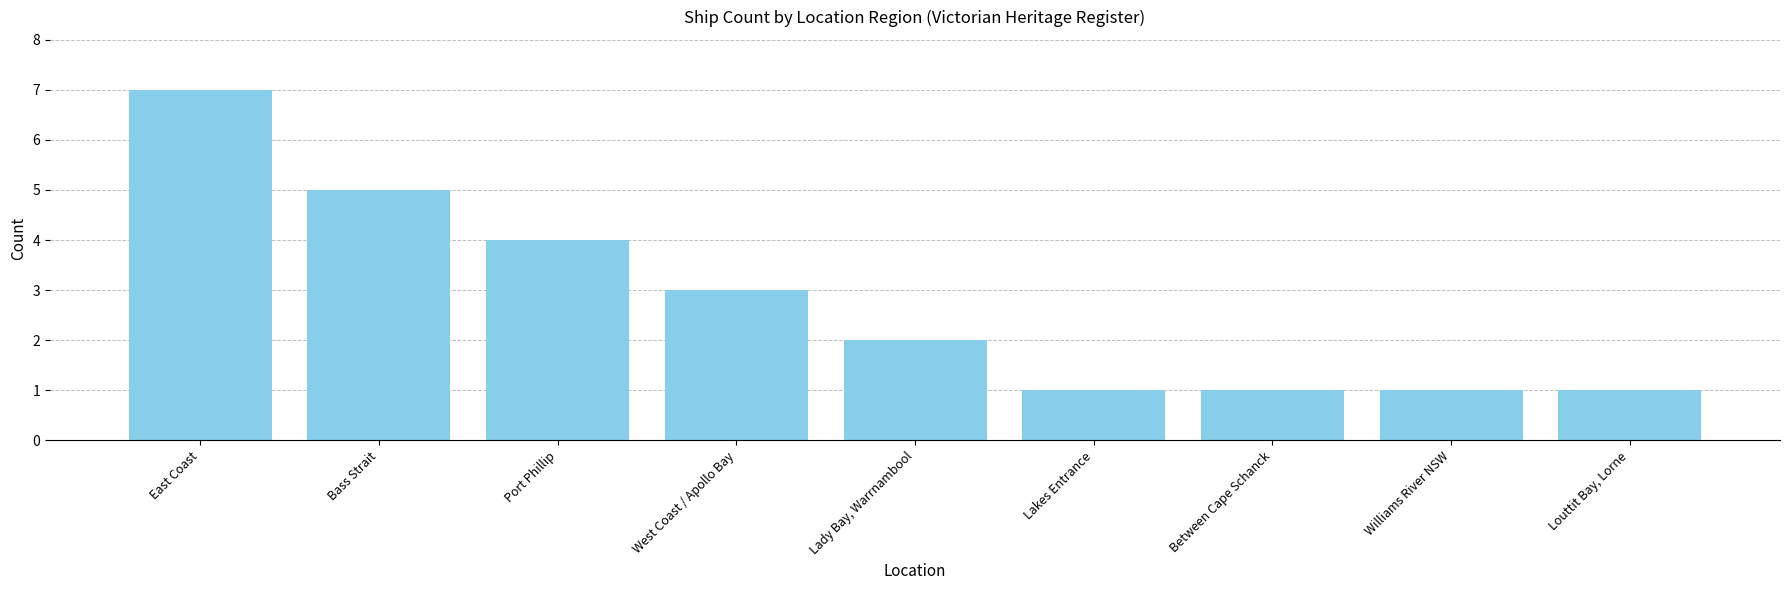

Reading left to right, extract all data points from this chart.

7	5	4	3	2	1	1	1	1